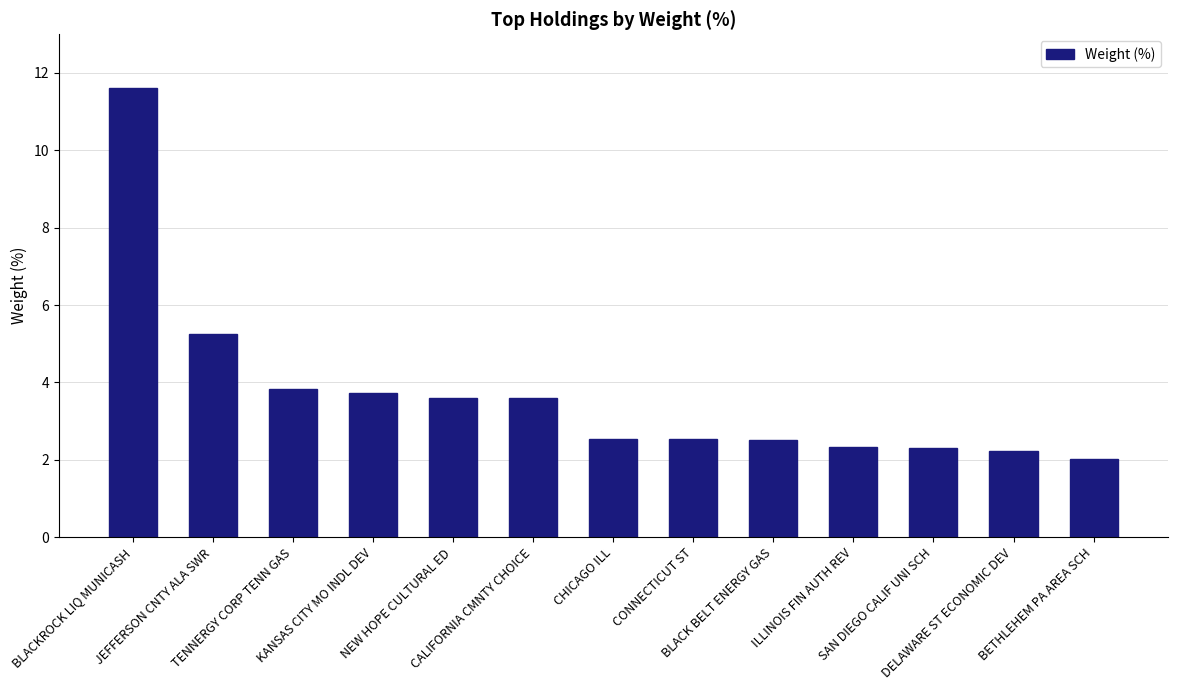

What is the difference between the maximum and minimum values?

9.6